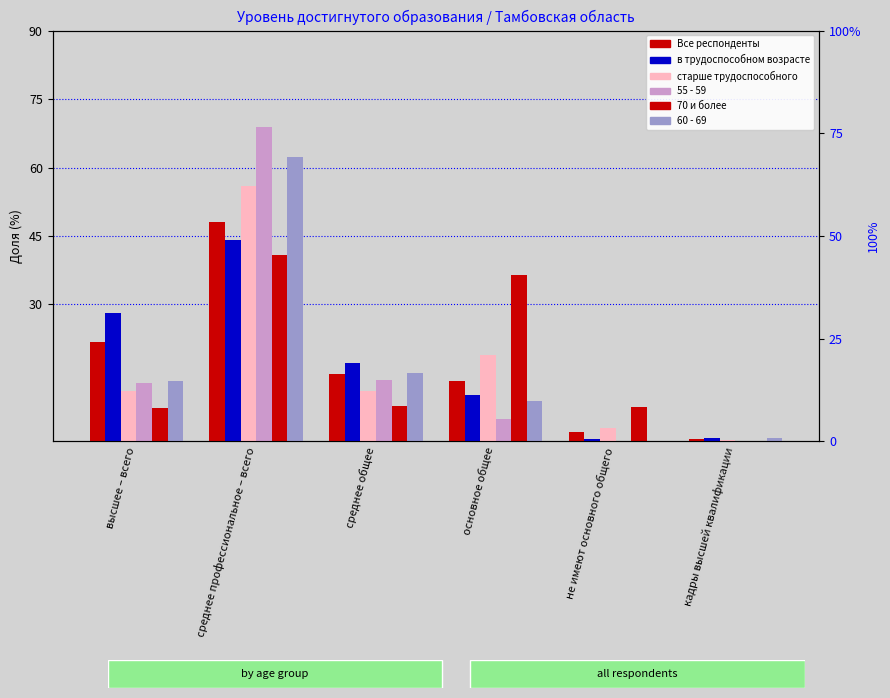

Rank the series by their maximum value, from highest to lowest.

55 - 59, 60 - 69, старше трудоспособного, Все респонденты, в трудоспособном возрасте, 70 и более